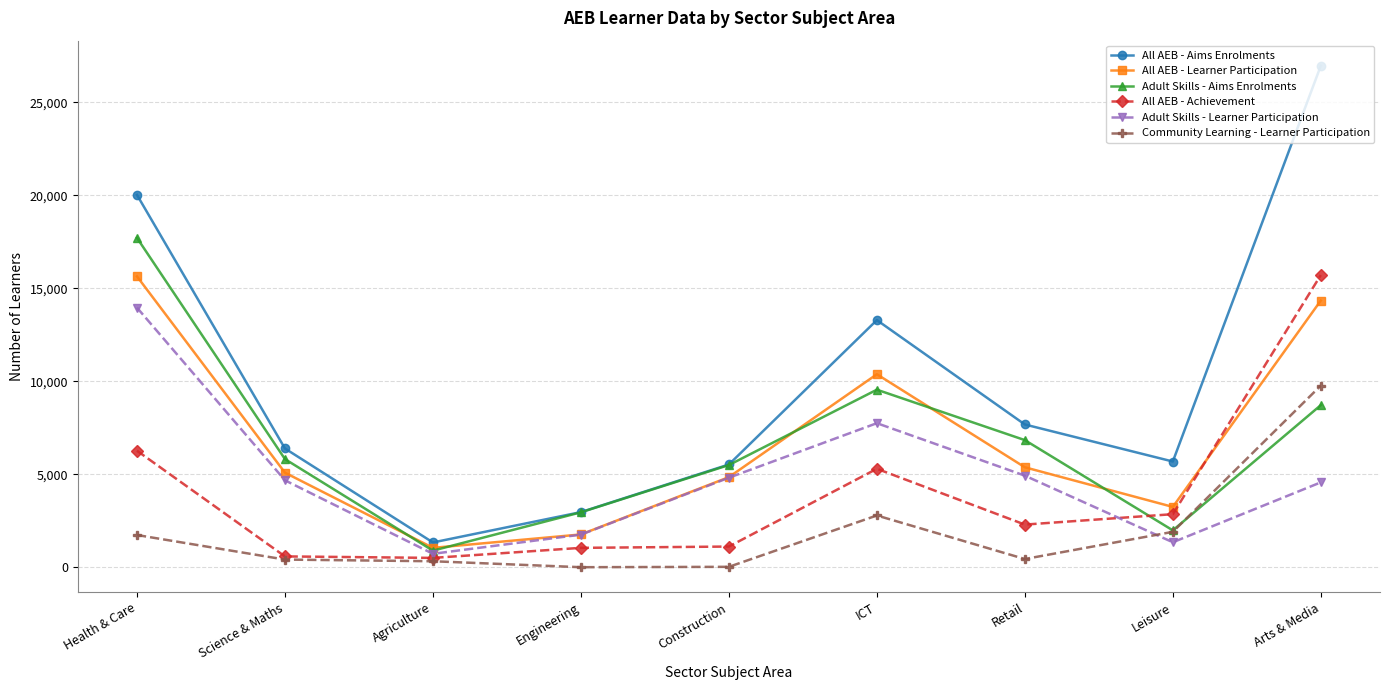

At Arts & Media, list the series in order from smallest to largest.

Adult Skills - Learner Participation, Adult Skills - Aims Enrolments, Community Learning - Learner Participation, All AEB - Learner Participation, All AEB - Achievement, All AEB - Aims Enrolments